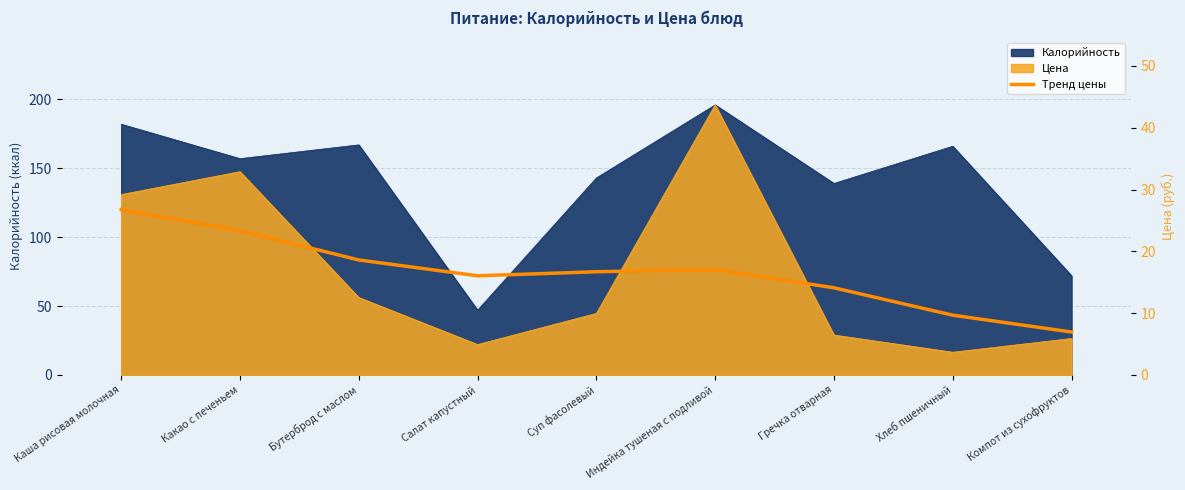

Is it true that the value at Хлеб пшеничный is 64.2?

False